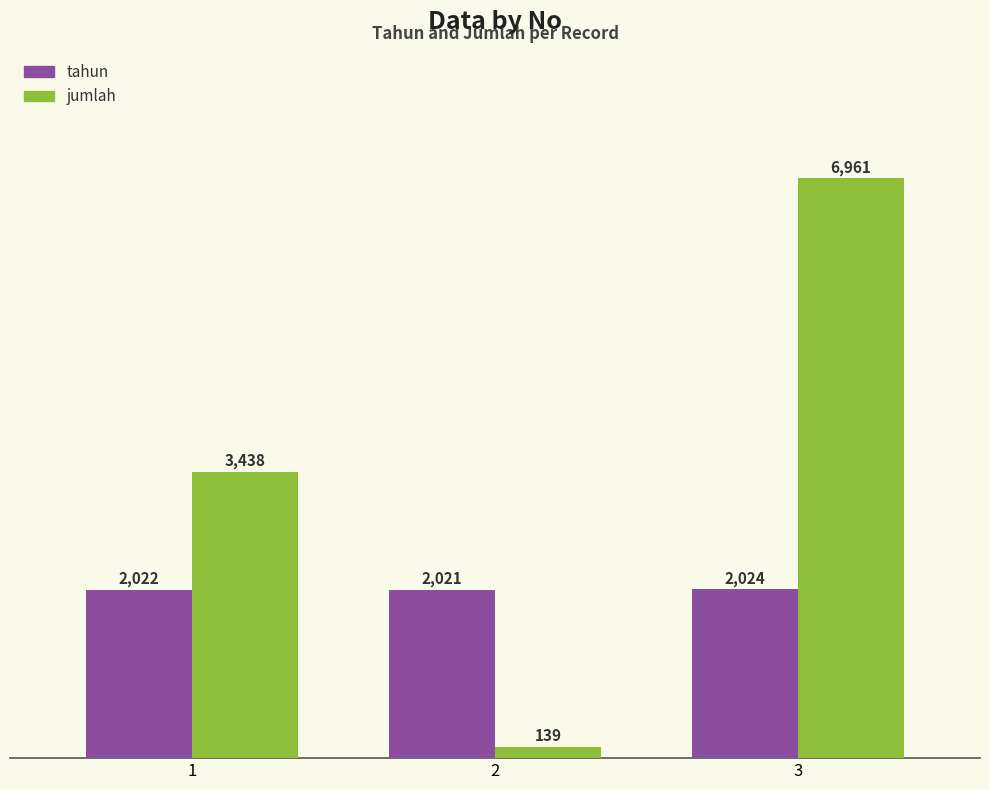

At how many categories does at least one series exceed 4282?

1